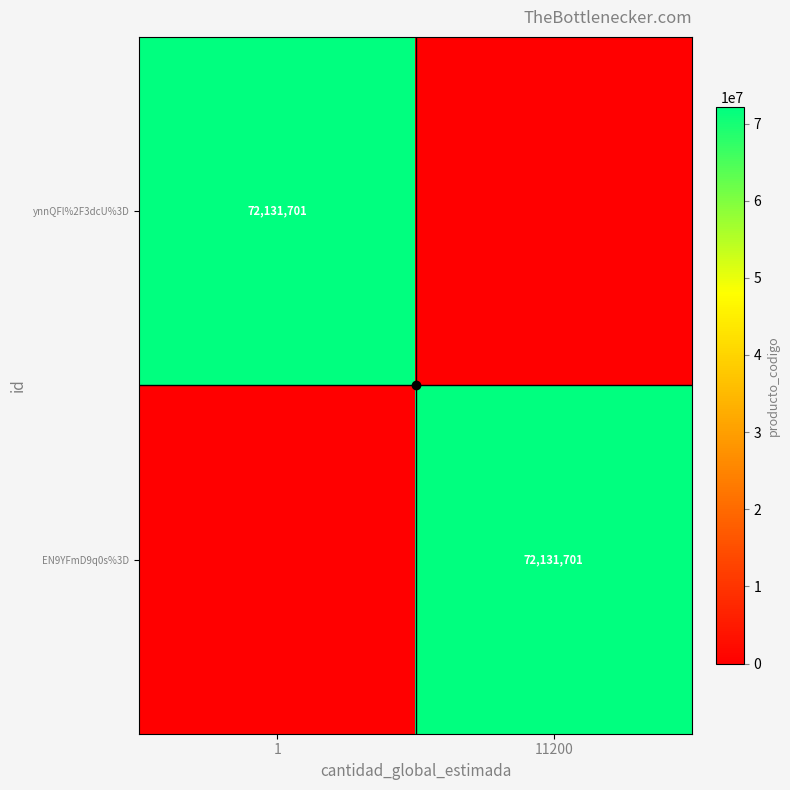

True or false: ynnQFl%2F3dcU%3D has a value of 45569318 at 1.

False